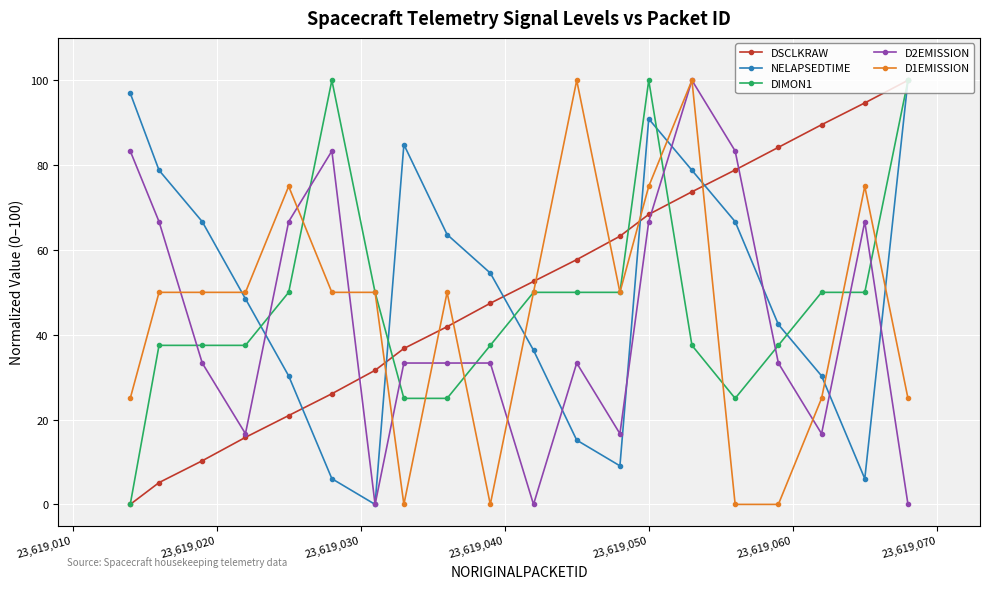

True or false: D1EMISSION has more than 1 interior local peaks.

True